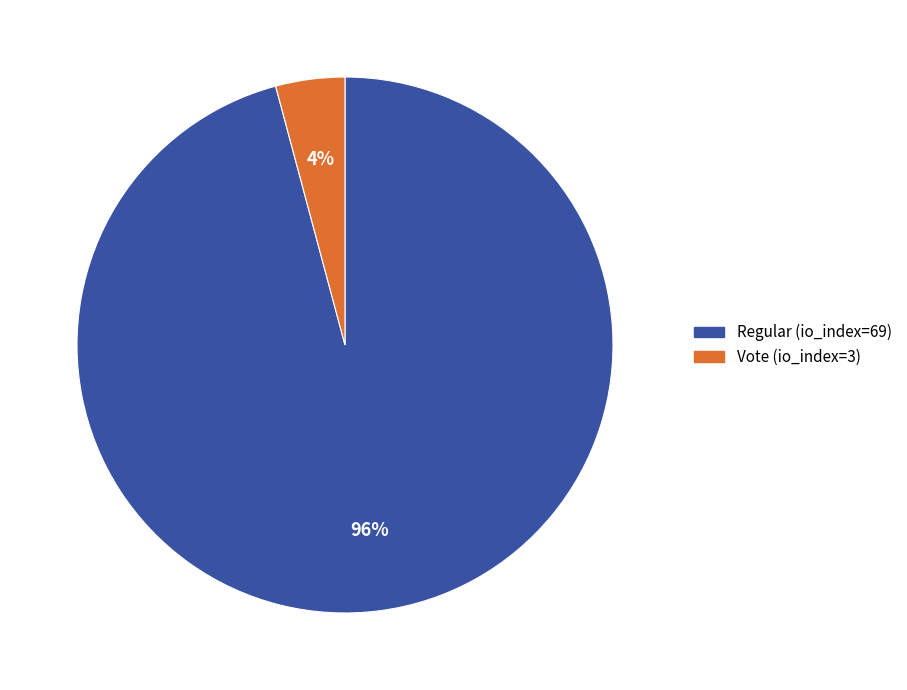

Count the number of slices in the pie.

2